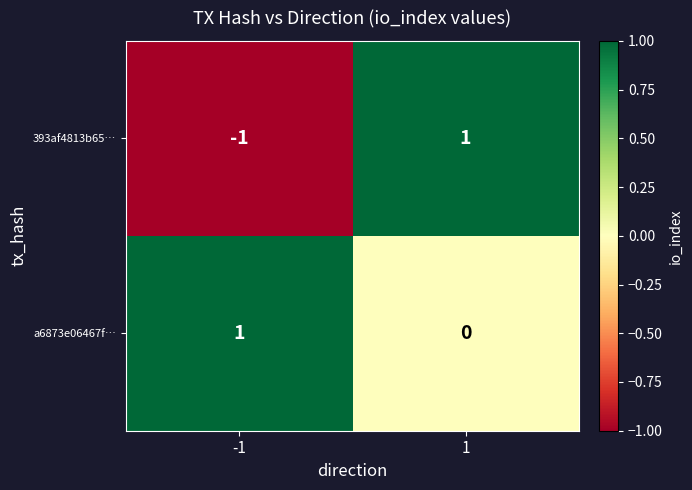

Between -1 and 1, which series saw the biggest shift?

393af4813b65…